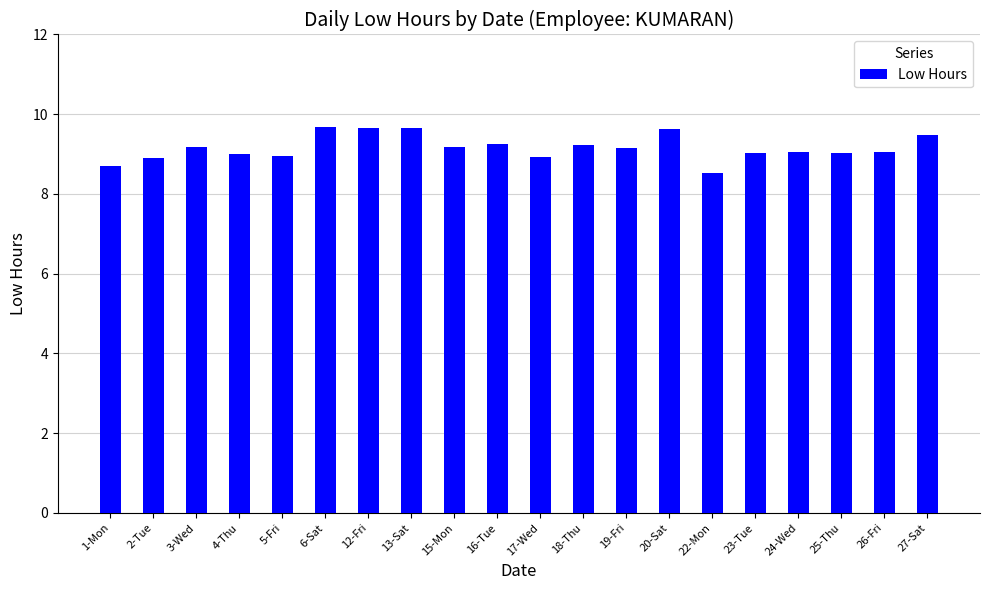

What is the difference between the maximum and minimum values?

1.2